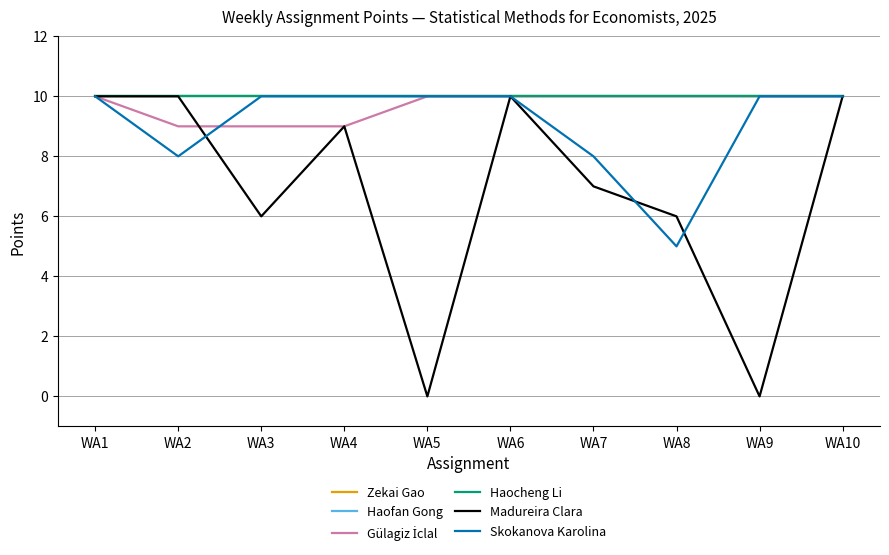

What is the average value of the Haofan Gong series?

10